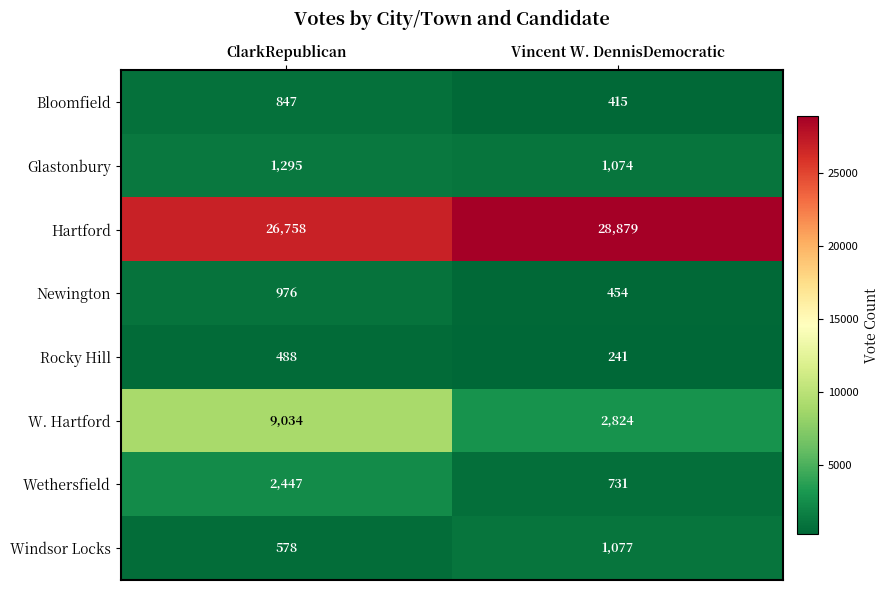

At which category is the sum across all series the highest?

ClarkRepublican